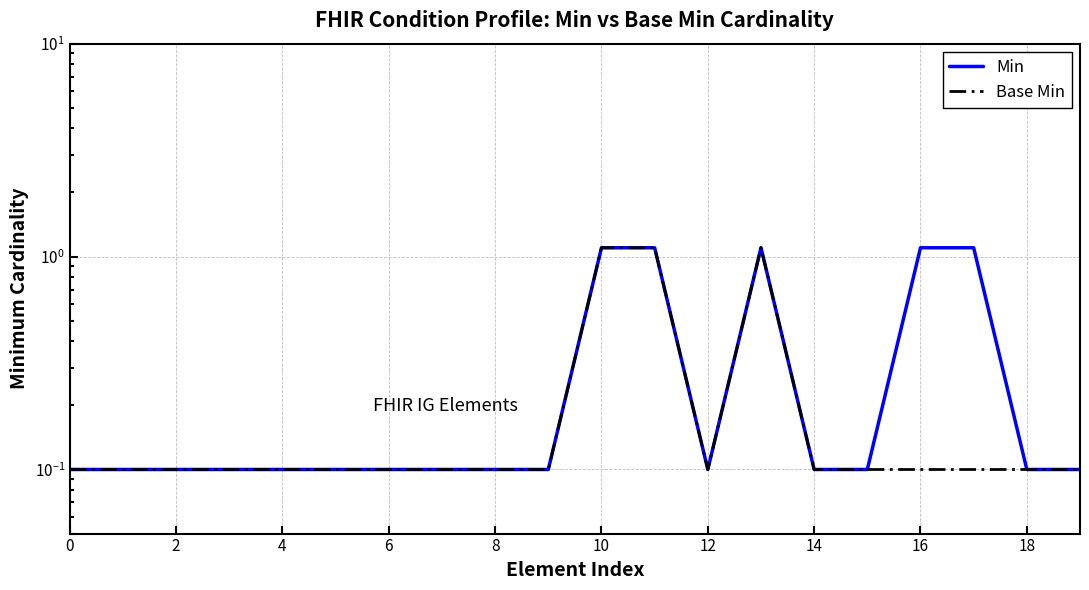

True or false: Min and Base Min intersect in this chart.

False